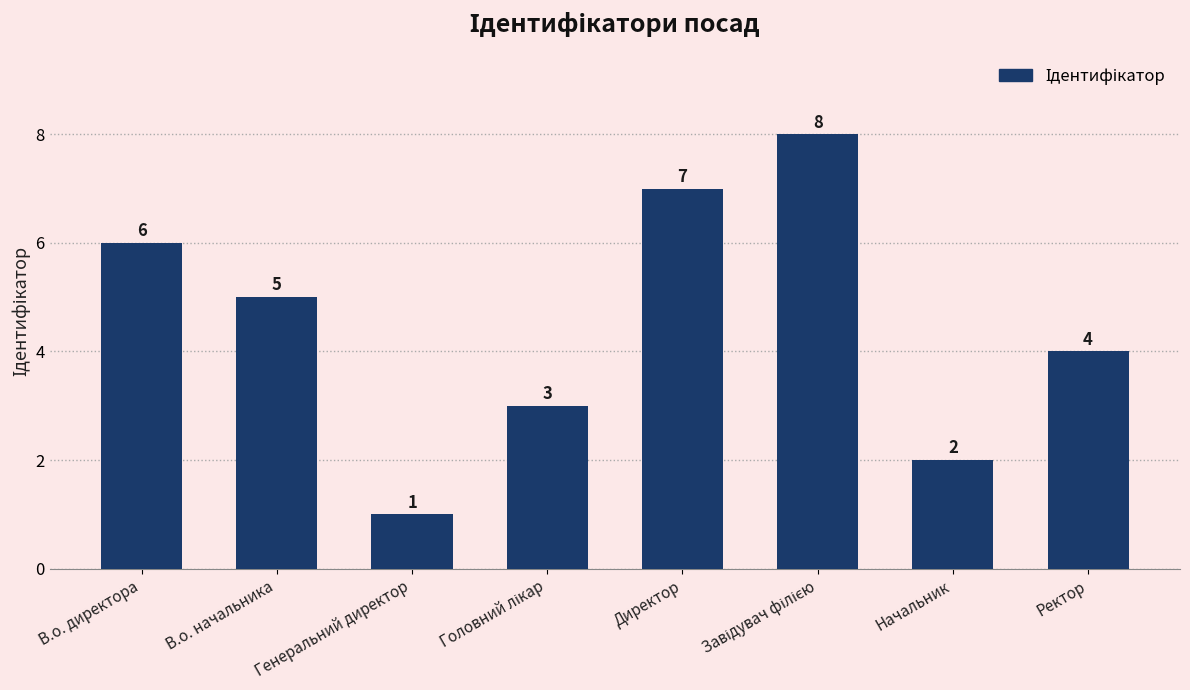

What is the change in value from Генеральний директор to Директор?

+6